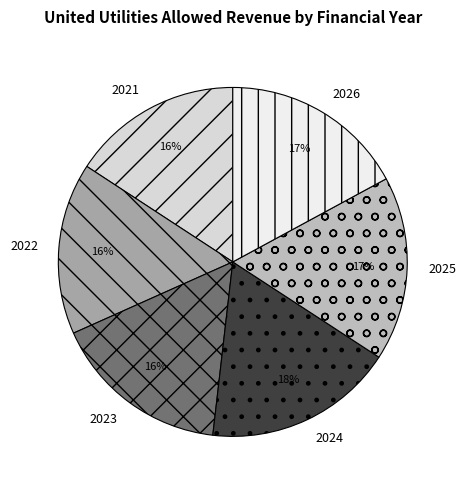

What is the ratio of the value at 2026 to the value at 2025?

1.0